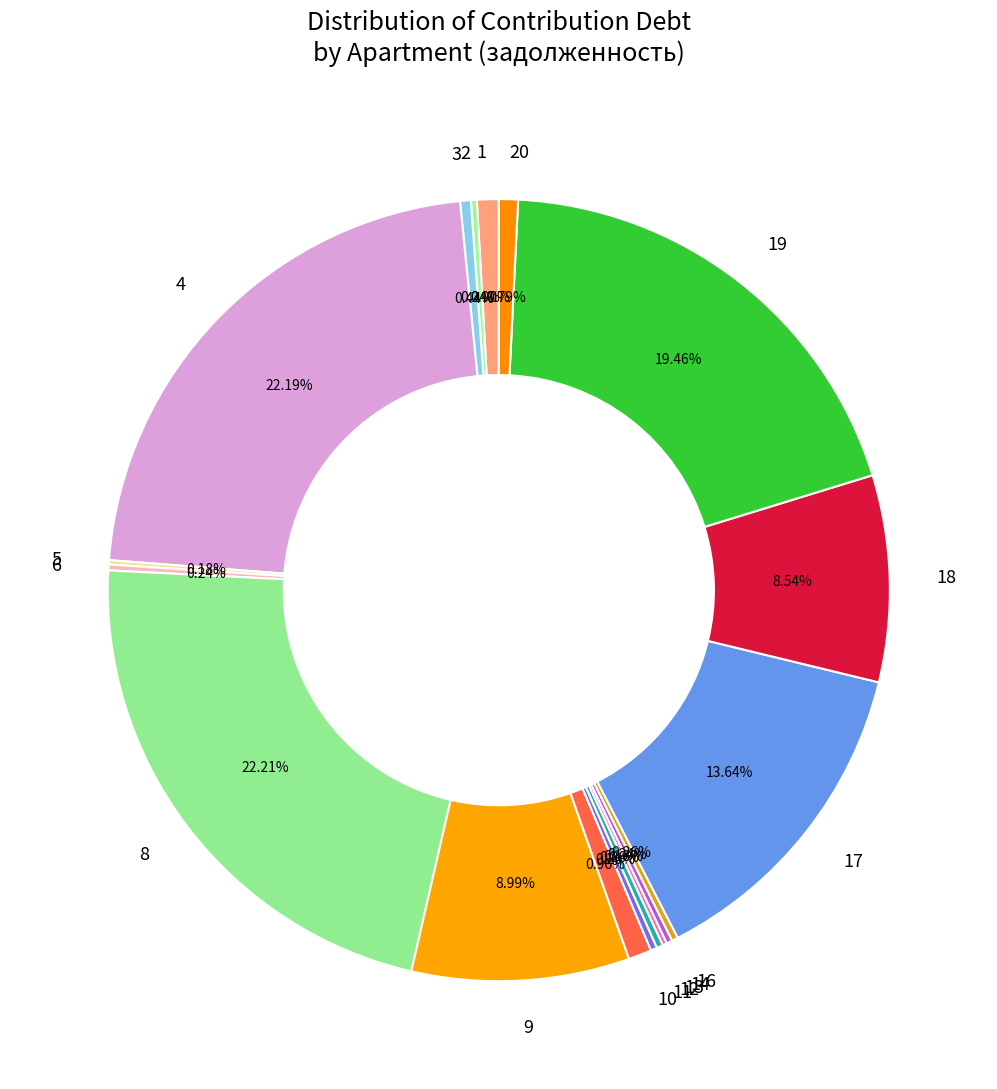

Which has a higher value, 10 or 18?

18